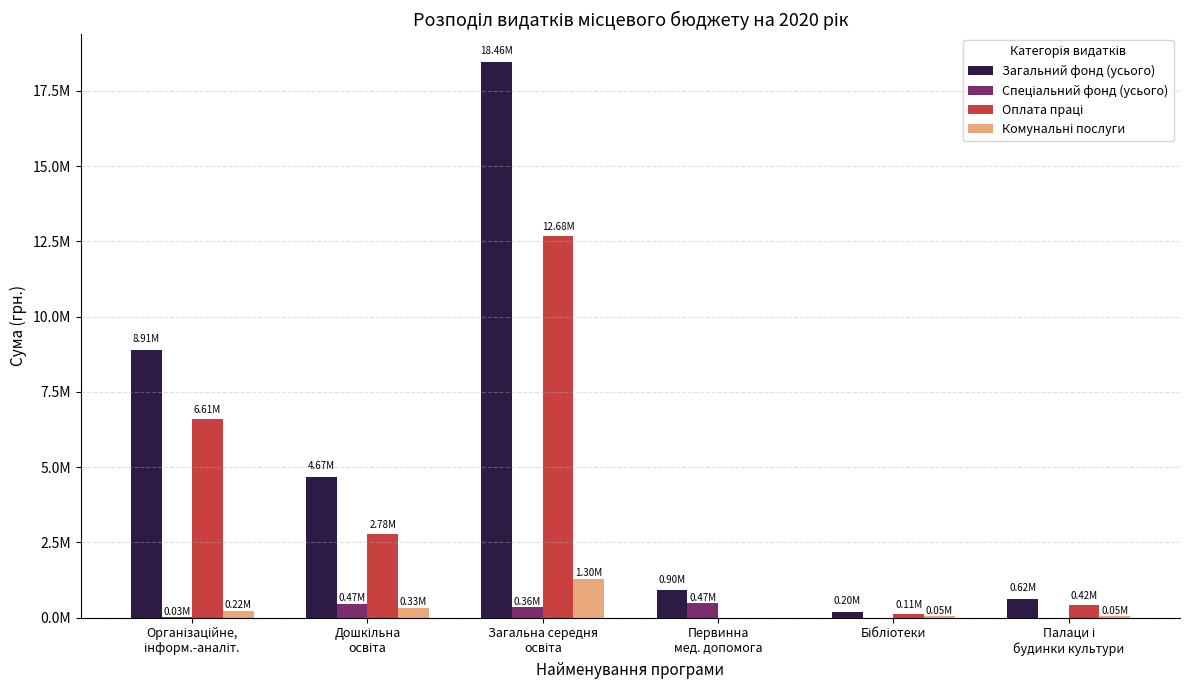

What is the spread (max minus min) of values at Загальна середня
освіта?

18105746.4